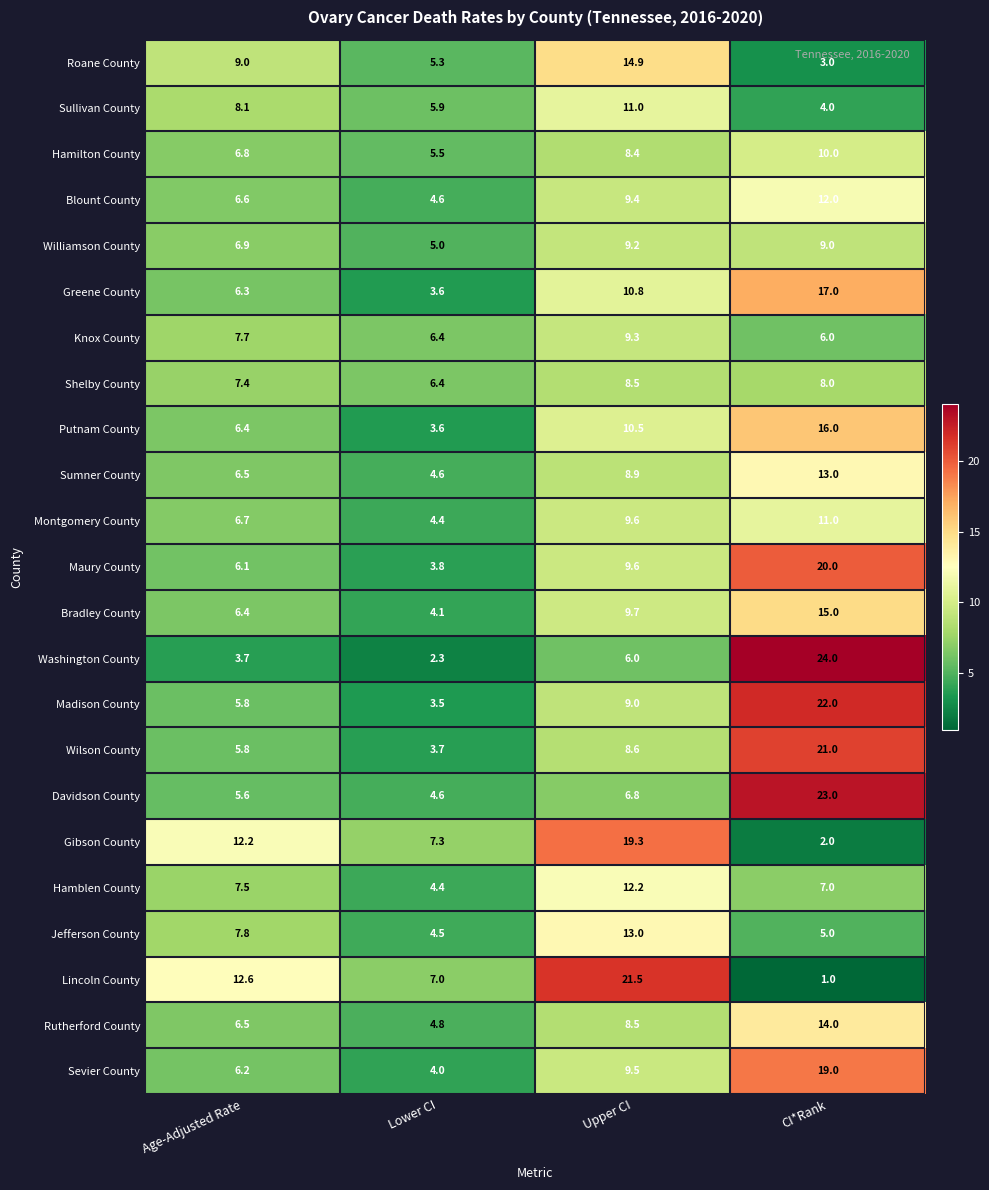

What is the maximum value shown in the chart?

24.0